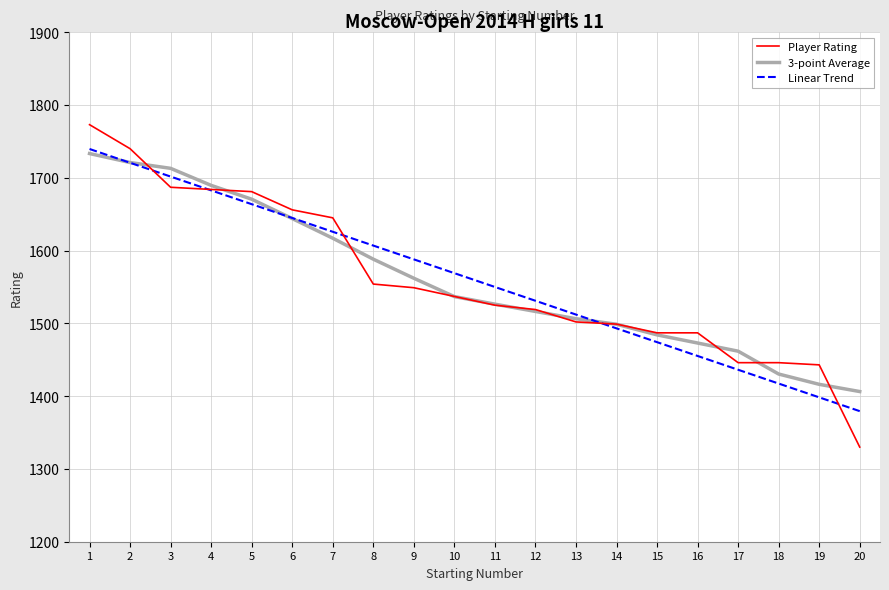

At which category is the sum across all series the highest?

1